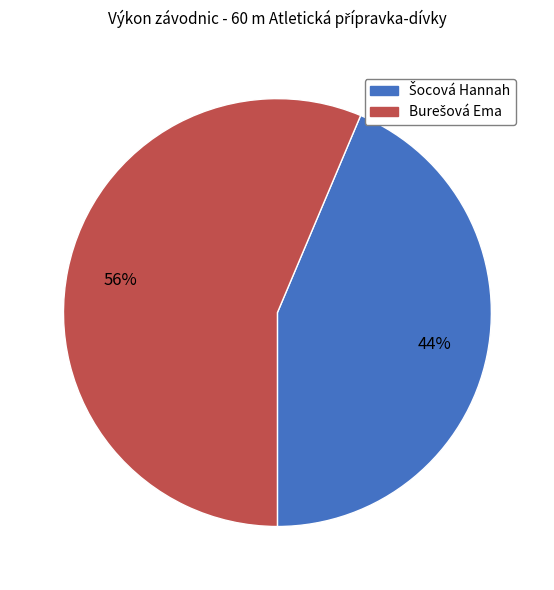

Is there a majority slice in this chart?

Yes